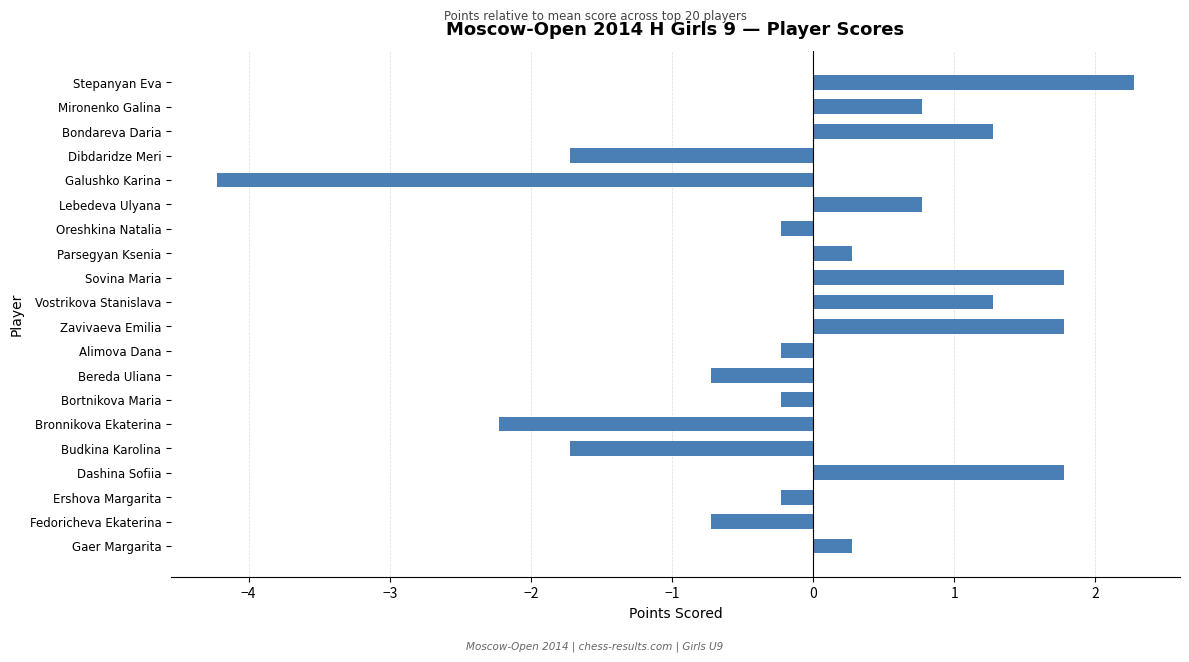

Read the value at Lebedeva Ulyana.

0.8